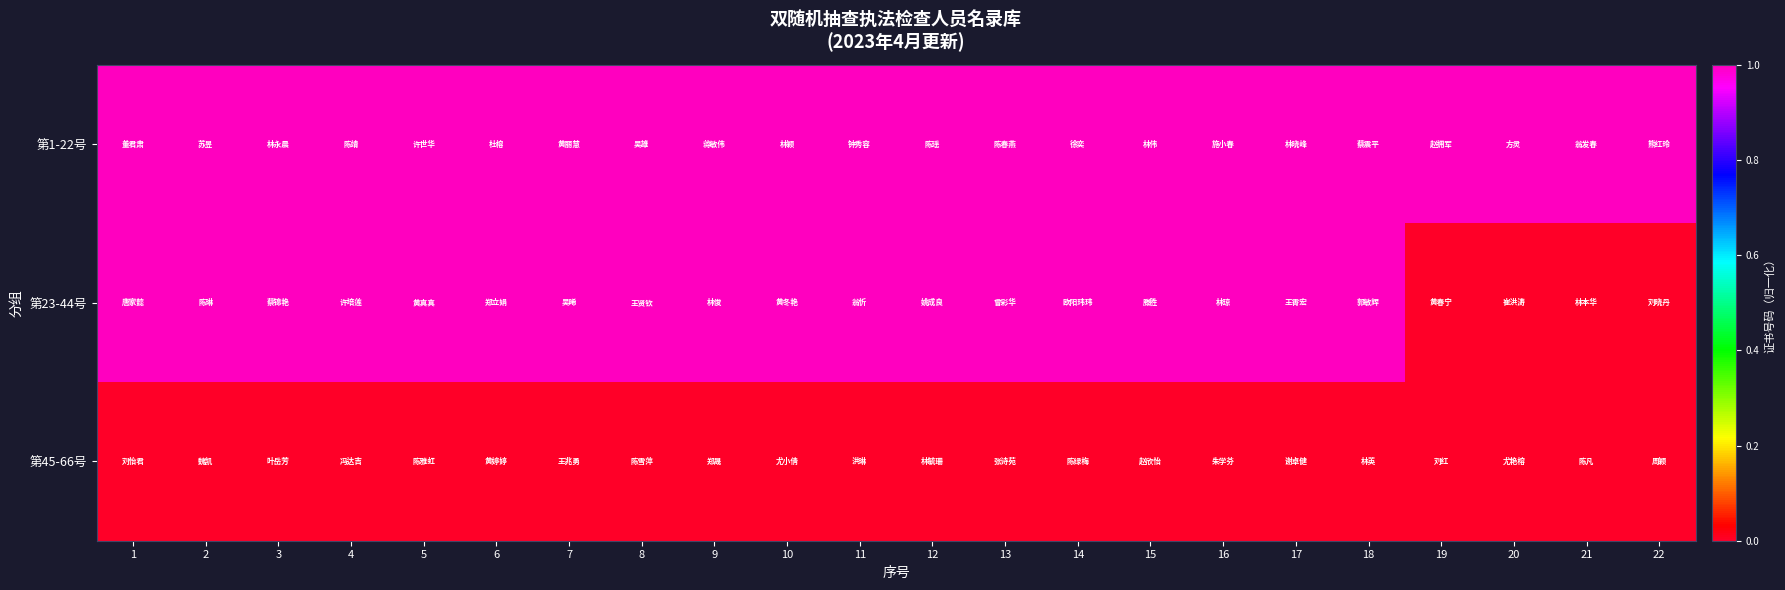

Which series has the largest total across all categories?

第1-22号